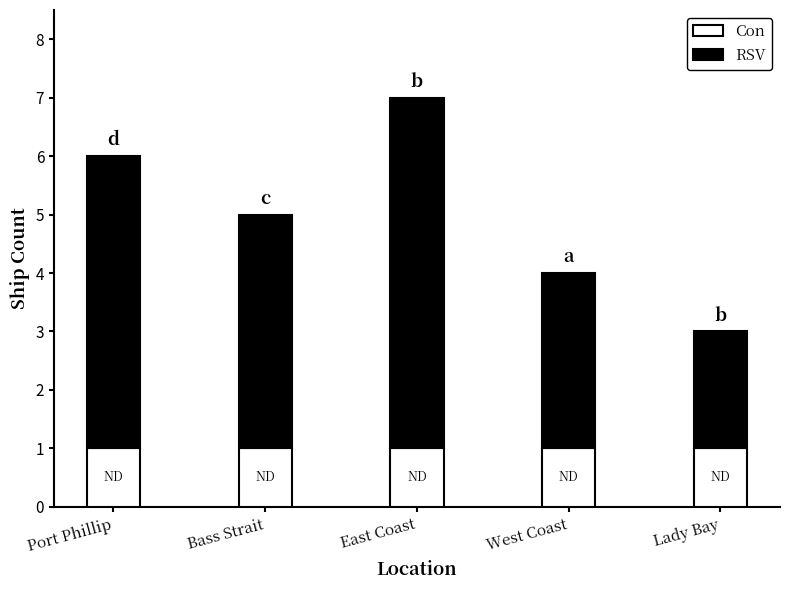

At which category is the sum across all series the highest?

East Coast